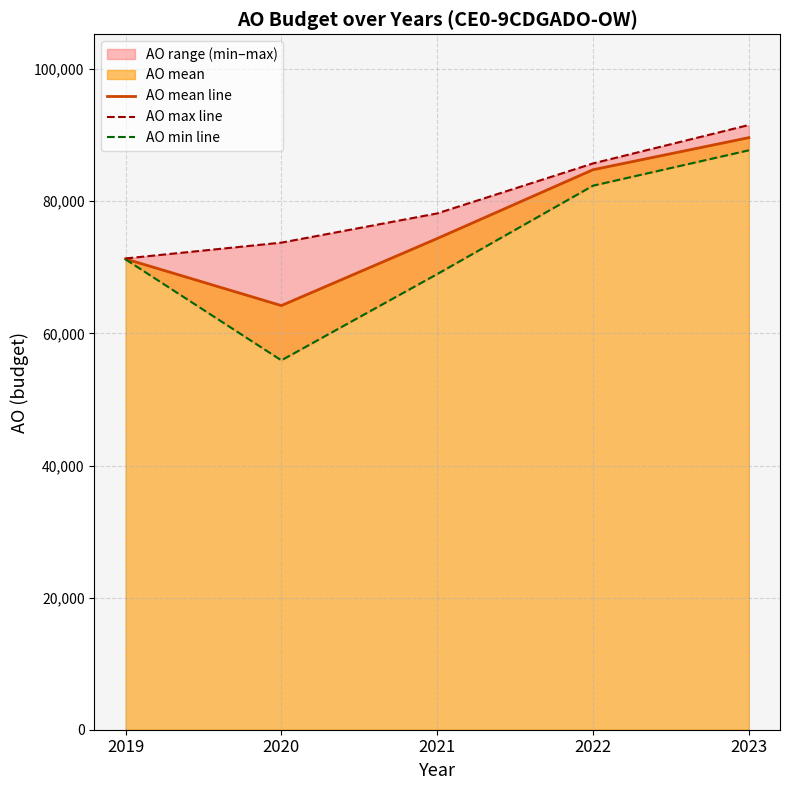

True or false: AO max line has more than 0 points higher than both neighbors.

False